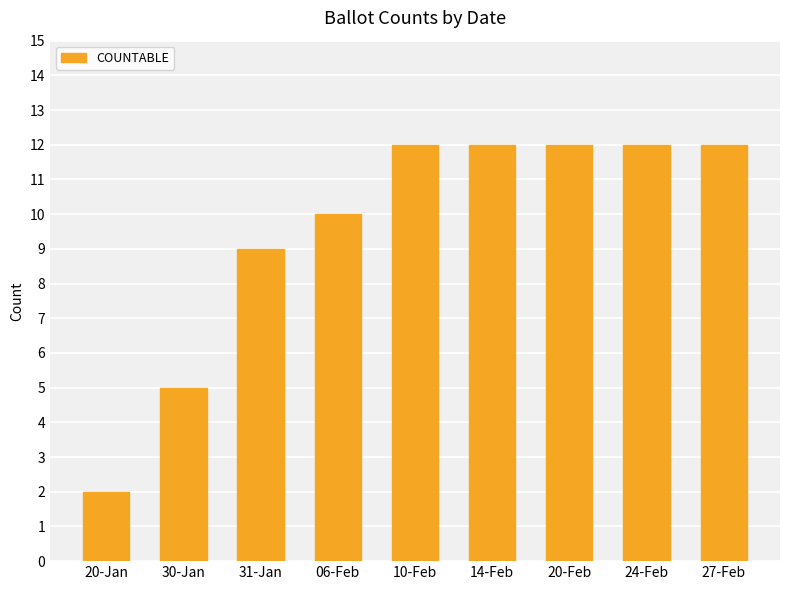

Reading right to left, list all the values displayed in this chart.

12	12	12	12	12	10	9	5	2